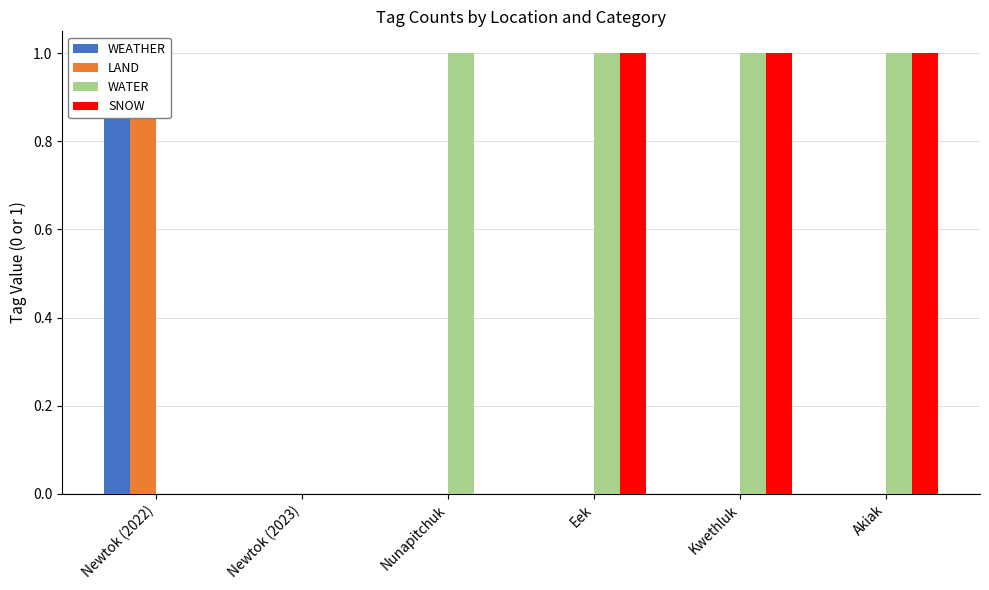

The value of WEATHER at Newtok (2023) is 0. True or false?

True